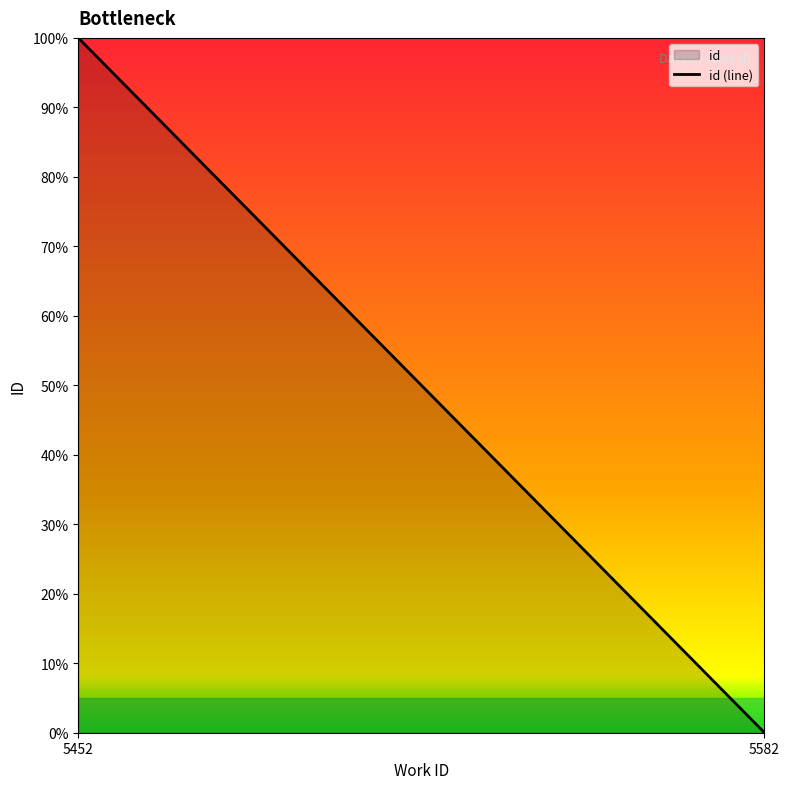

The chart shows a value of 5770.2 at 5582. True or false?

False